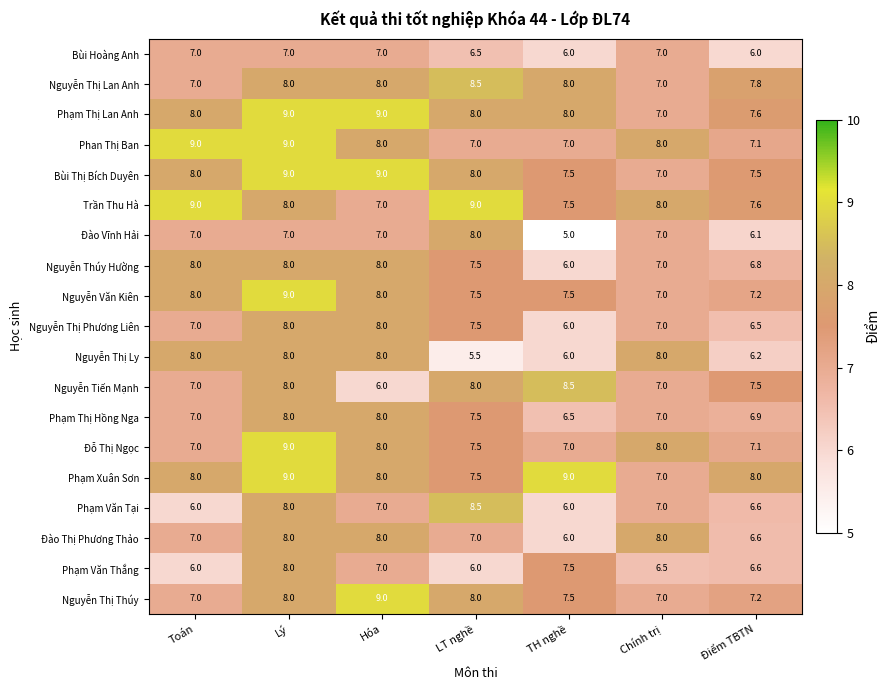

What is the sum of all Đào Thị Phương Thảo values?

50.6